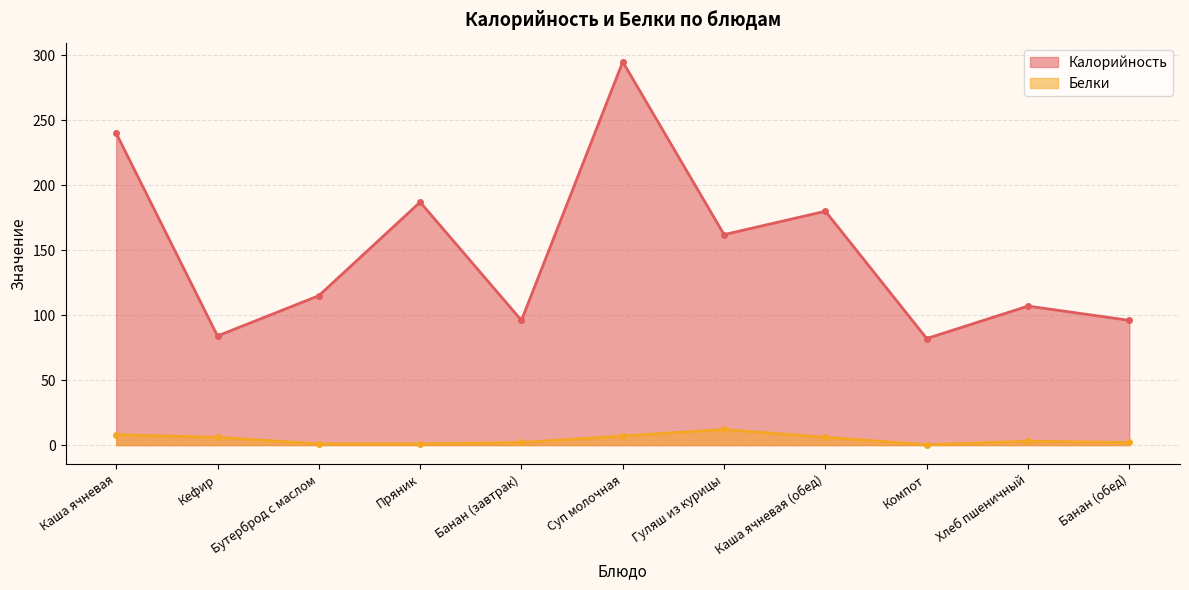

Which series has the largest total across all categories?

Калорийность